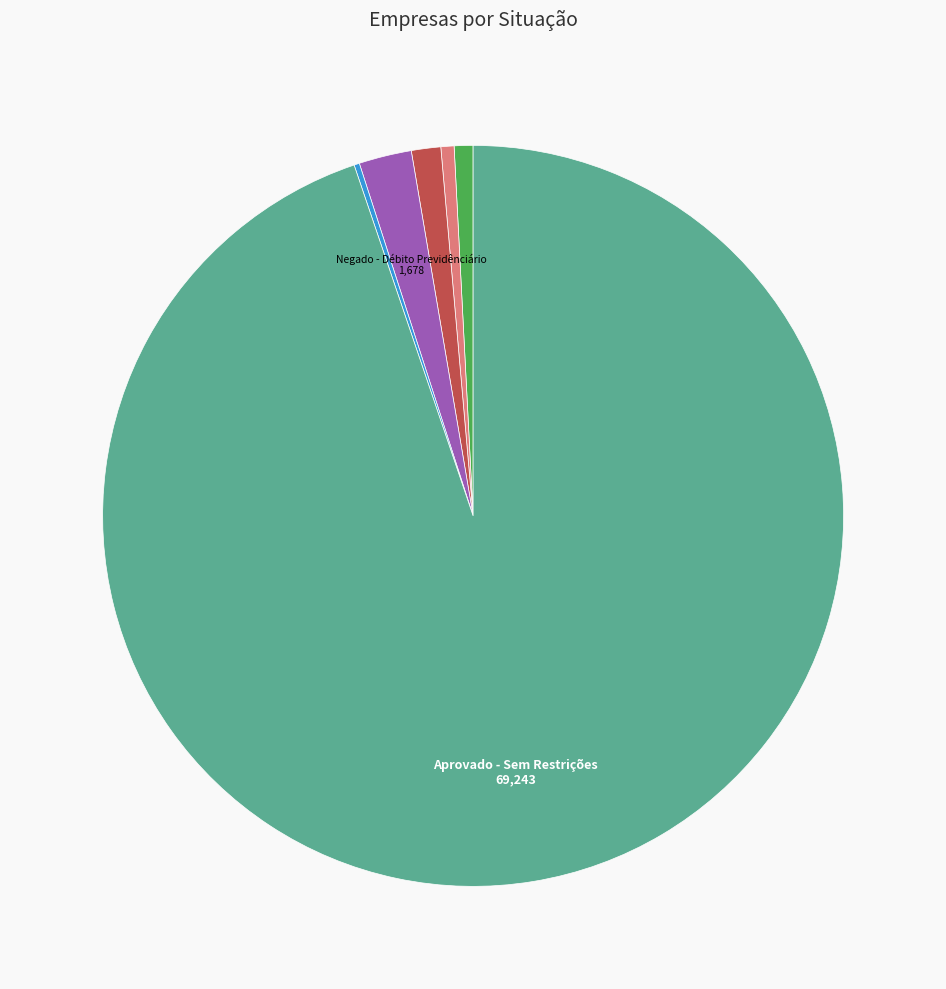

Is there a majority slice in this chart?

Yes